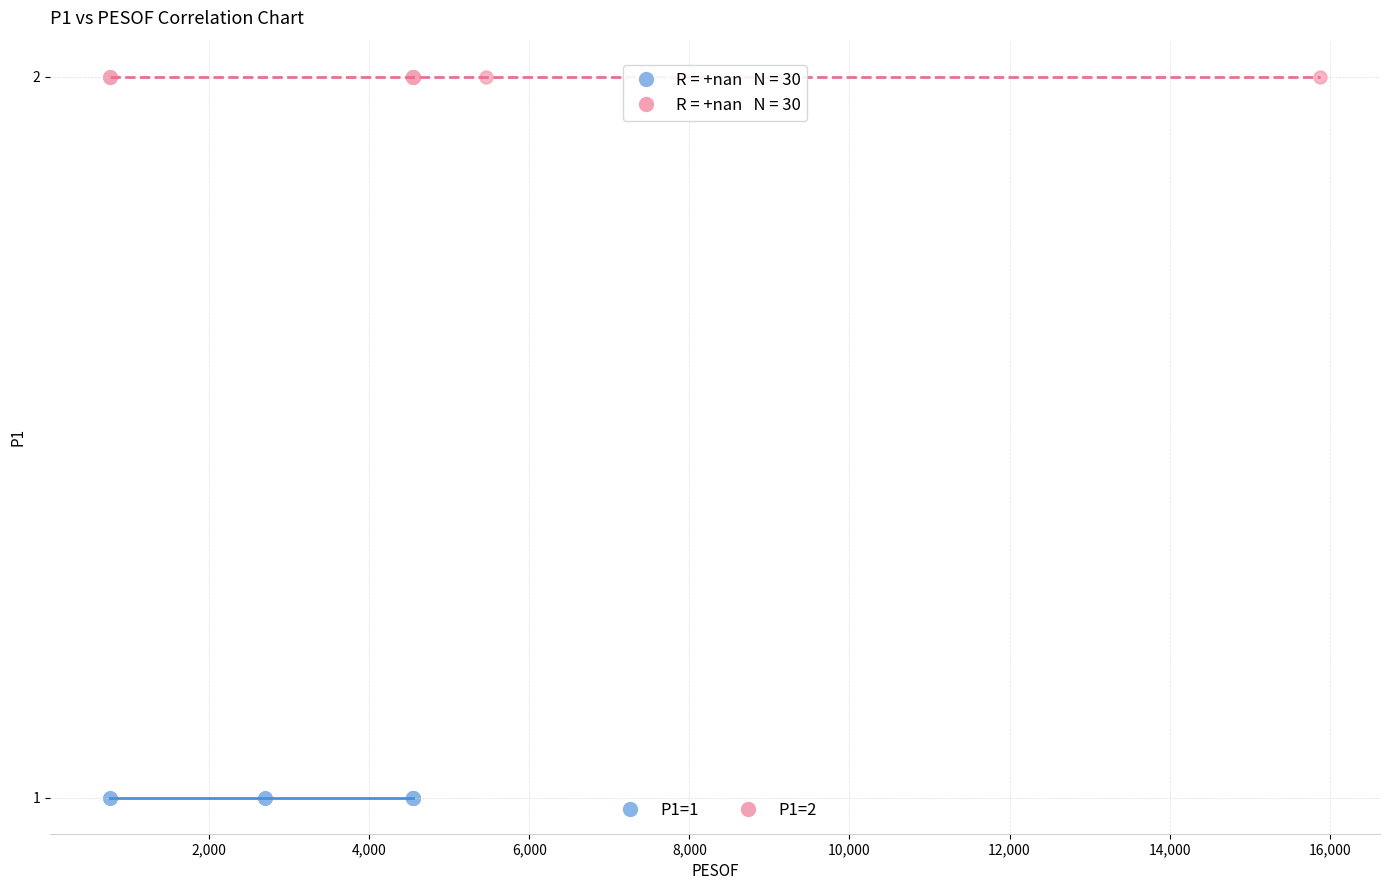

Which series reaches the maximum Y coordinate?

P1=2